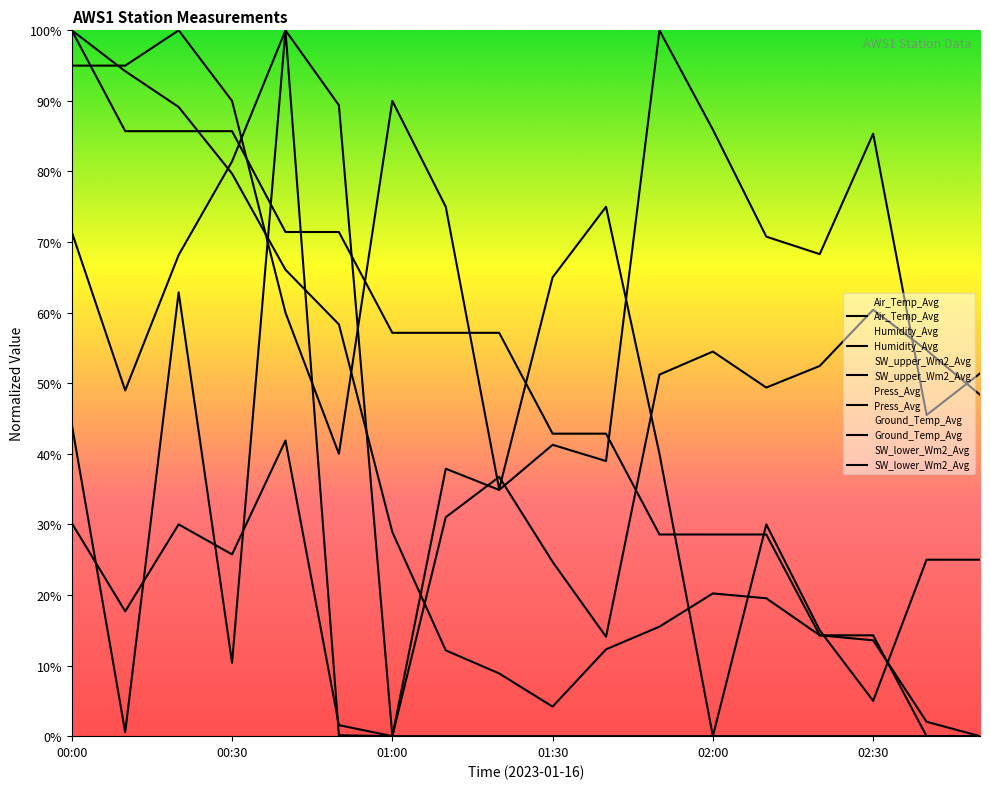

How many interior local valleys does the Air_Temp_Avg series have?

4